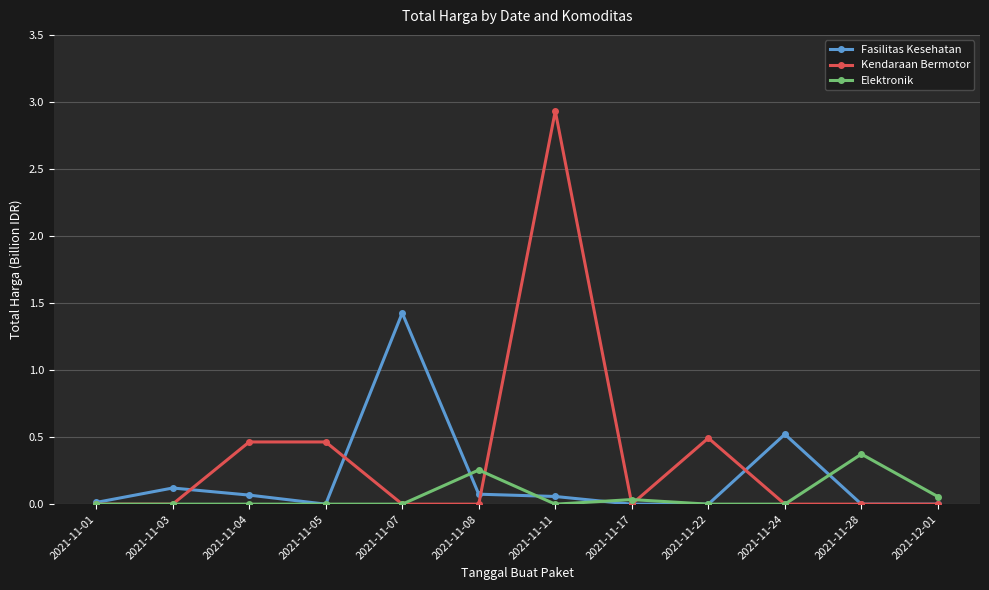

At which label does Kendaraan Bermotor reach its peak?

2021-11-11